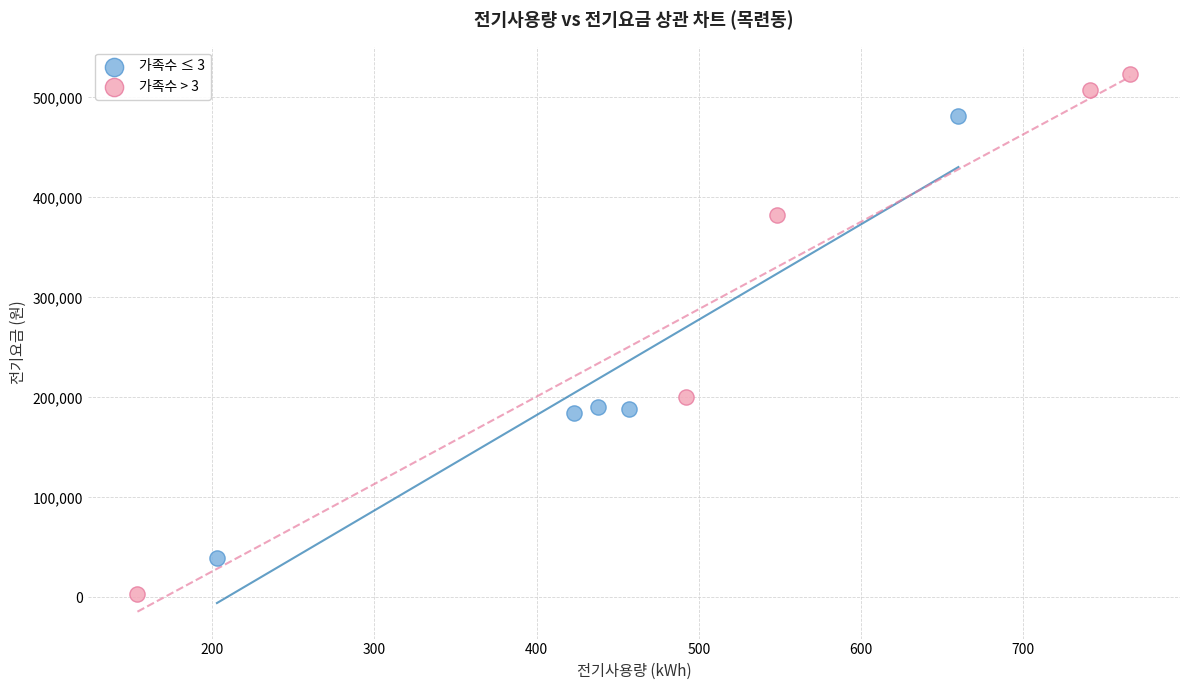

What are all the series names shown in the legend?

가족수 ≤ 3, 가족수 > 3